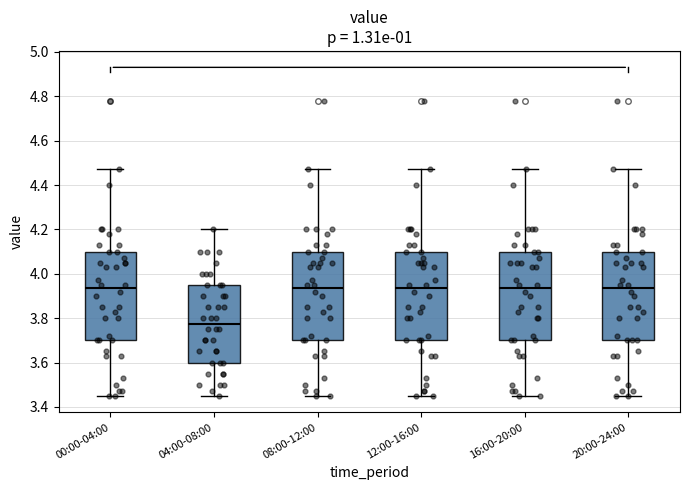

Which box's median line is the lowest?

04:00-08:00